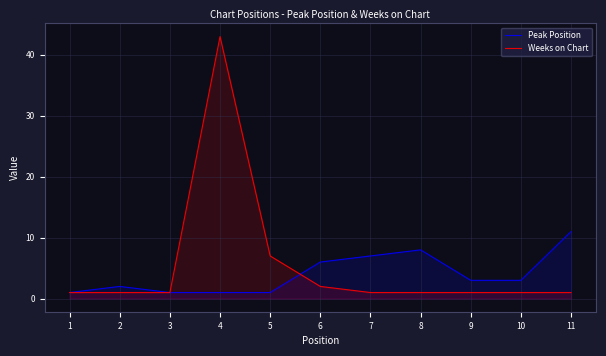

How many intersections are there between Weeks on Chart and Peak Position?

1